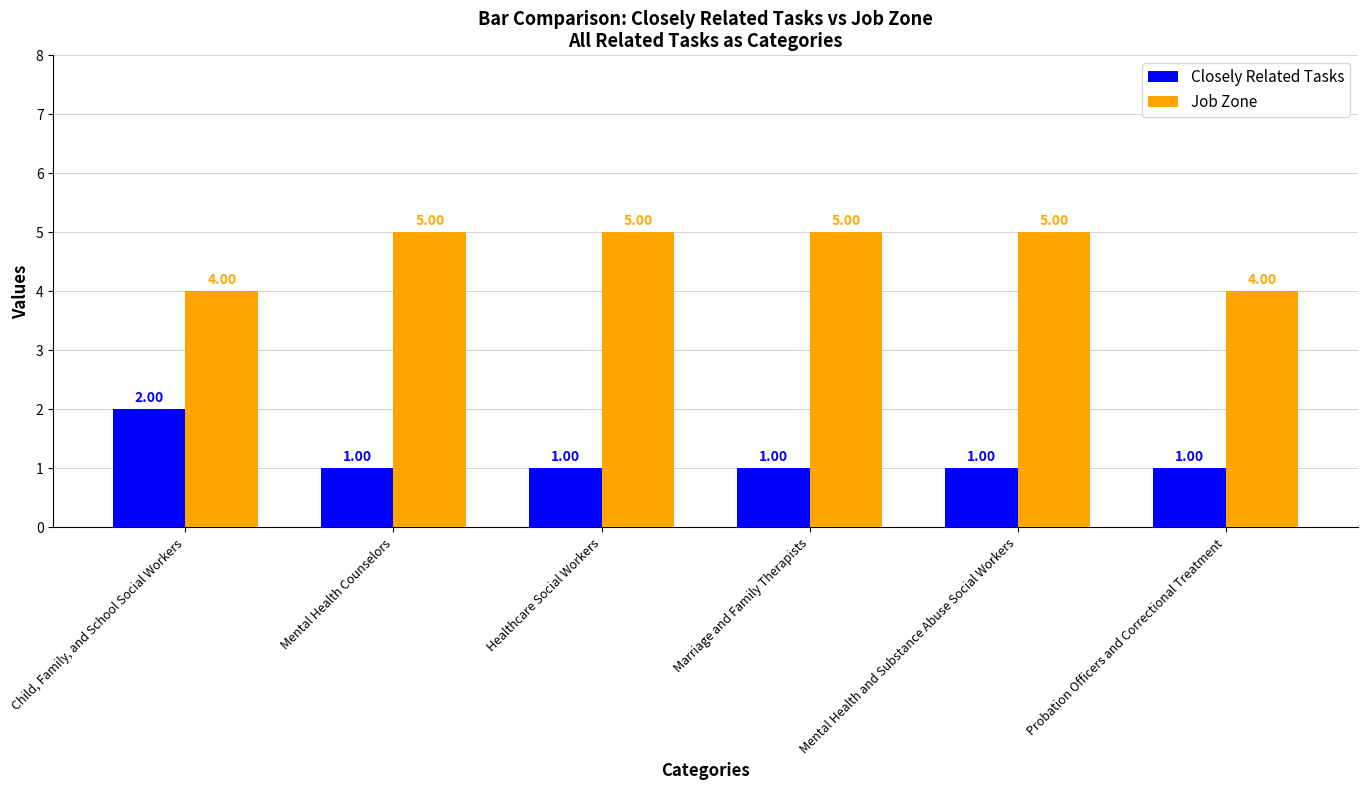

What value does the Closely Related Tasks series have at Child, Family, and School Social Workers?

2